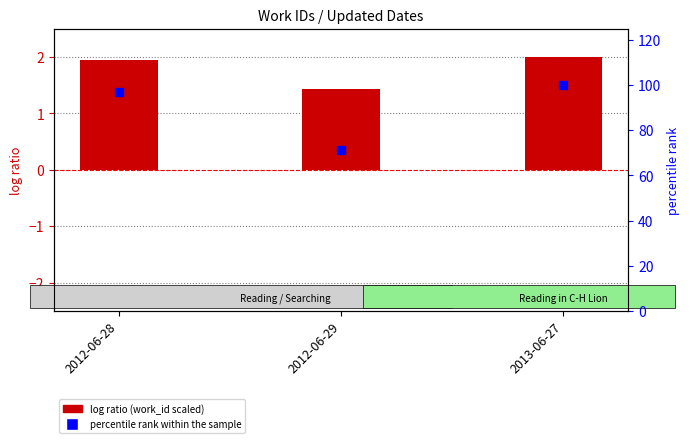

What are all the series names shown in the legend?

log ratio, percentile rank within the sample